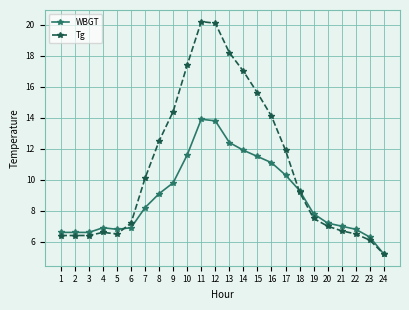

List the series in order of their peak value, highest first.

Tg, WBGT